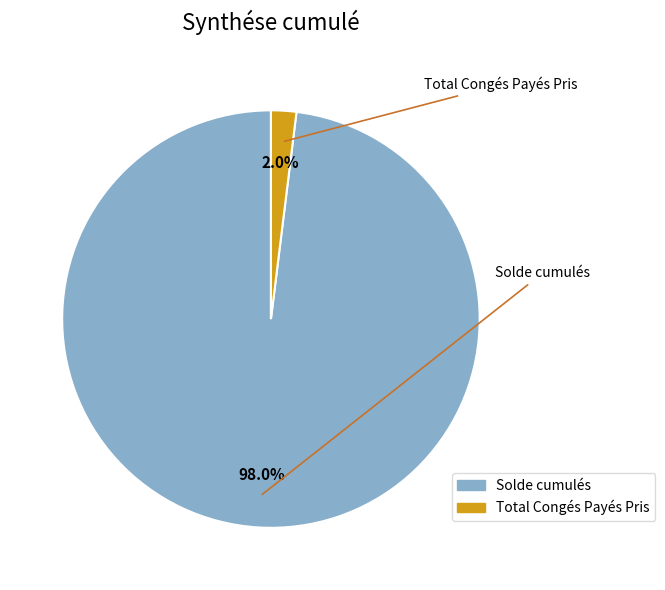

Which slice is the largest?

Solde cumulés